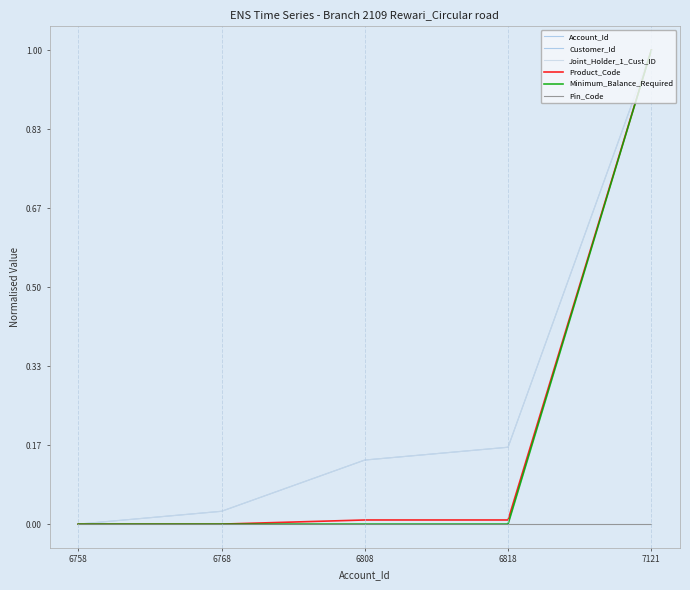

True or false: Product_Code has a value of 0.0 at 6808.

True